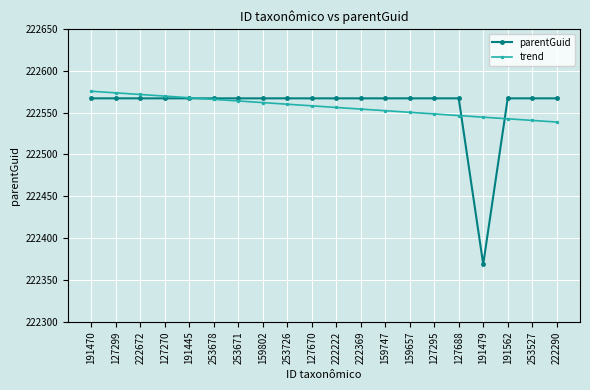

What is the total value across all series at 222290?

445105.7